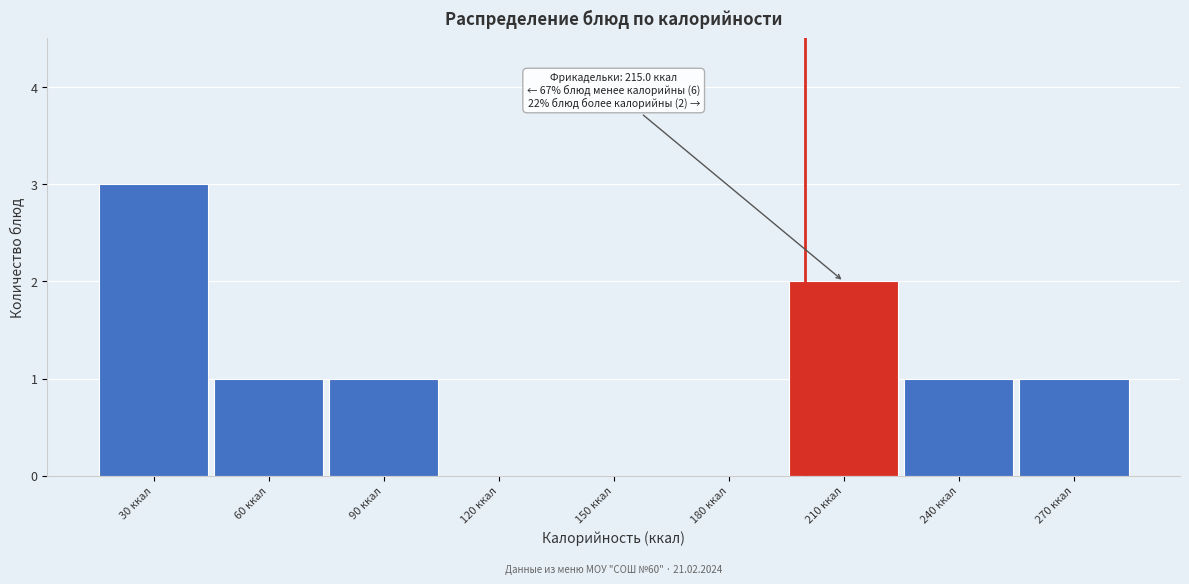

Reading left to right, transcribe all the data shown in this chart.

30 ккал=3	60 ккал=1	90 ккал=1	120 ккал=0	150 ккал=0	180 ккал=0	210 ккал=2	240 ккал=1	270 ккал=1